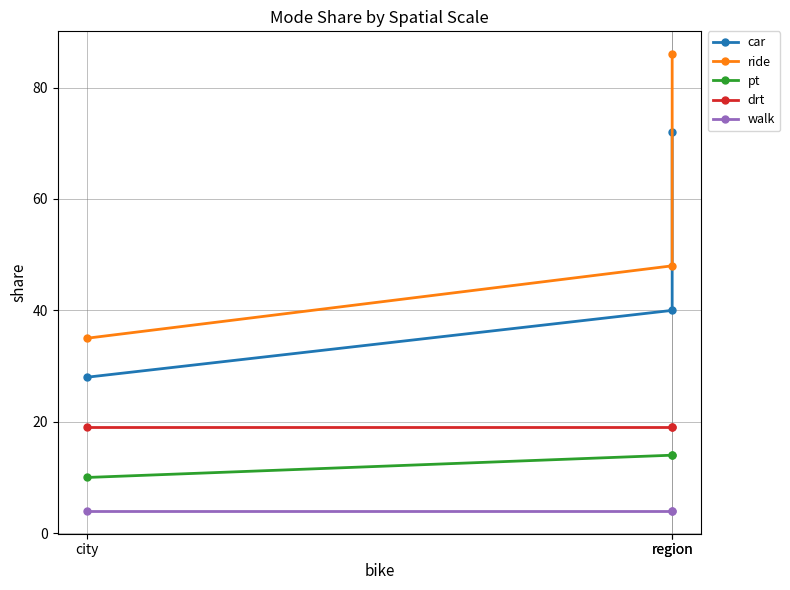

Between city and region, which is larger?

region